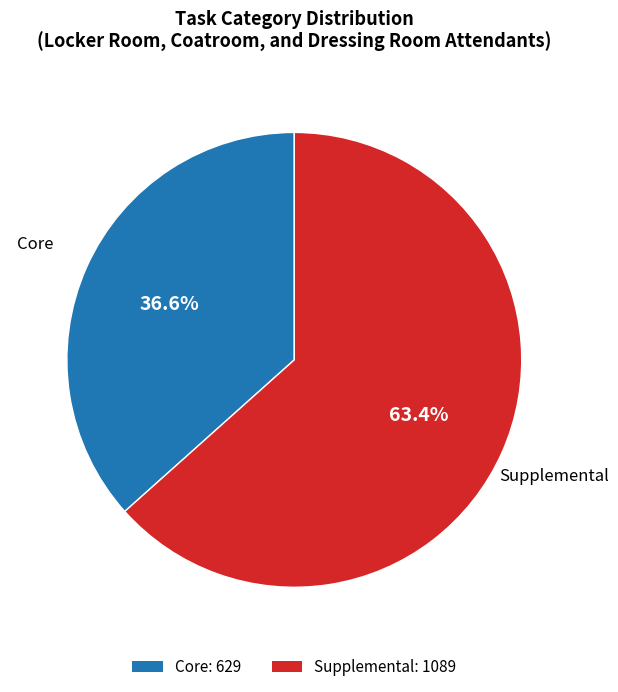

Is there a majority slice in this chart?

Yes